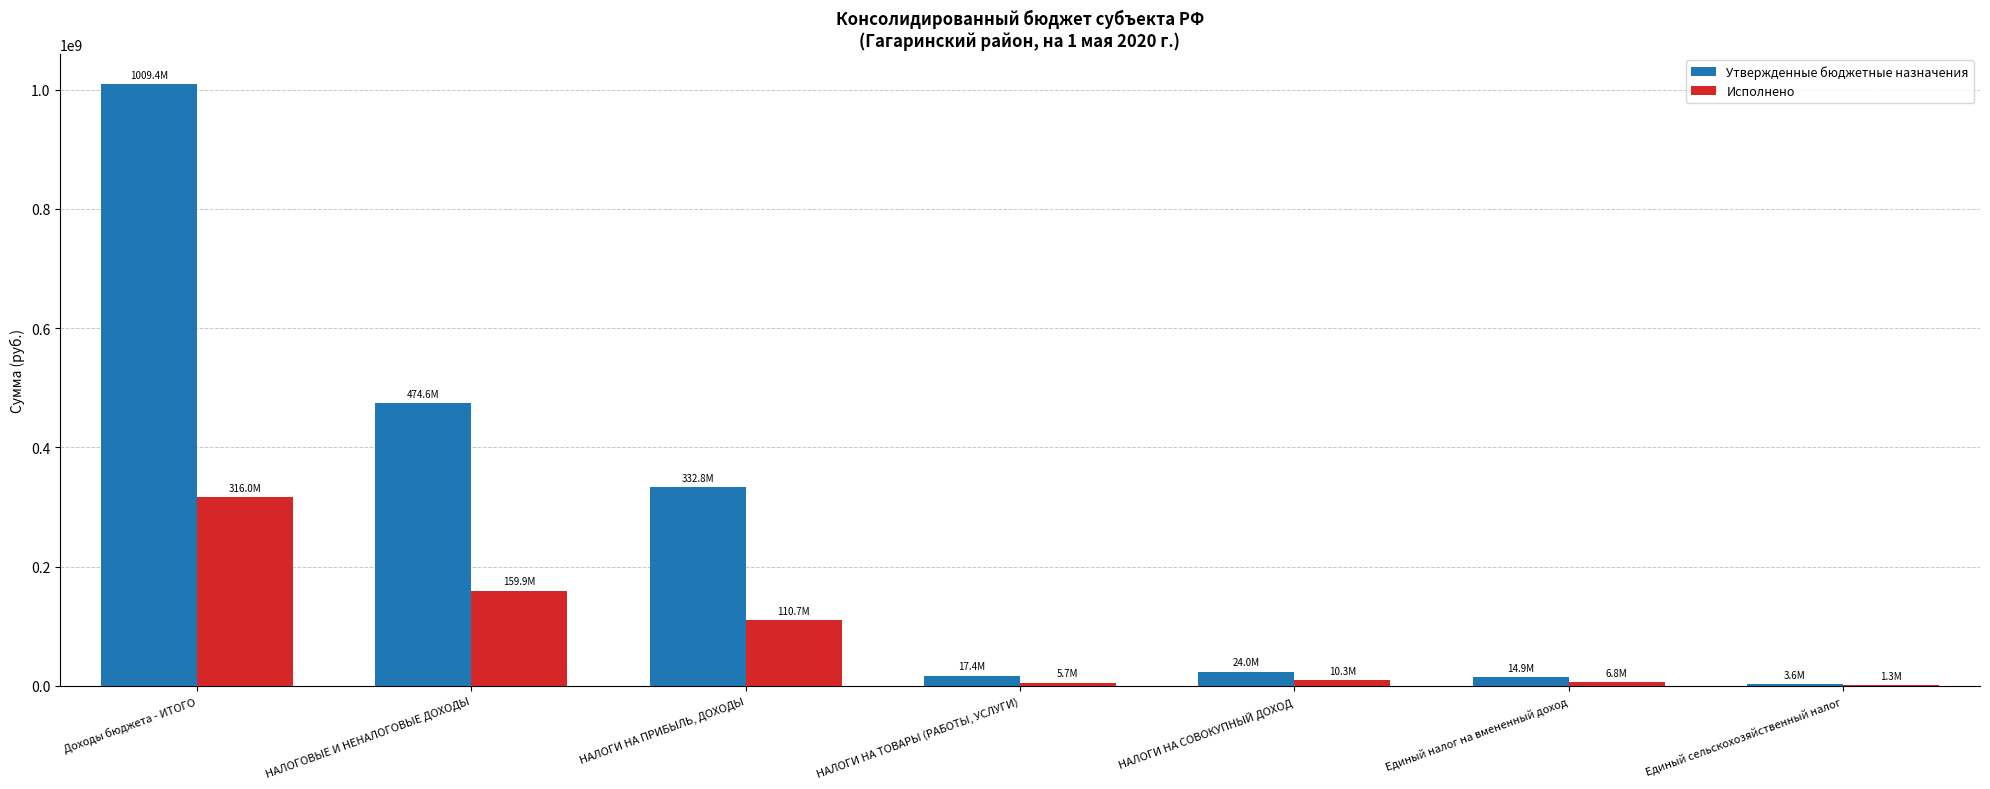

What is the sum of all Утвержденные бюджетные назначения values?

1876835410.8